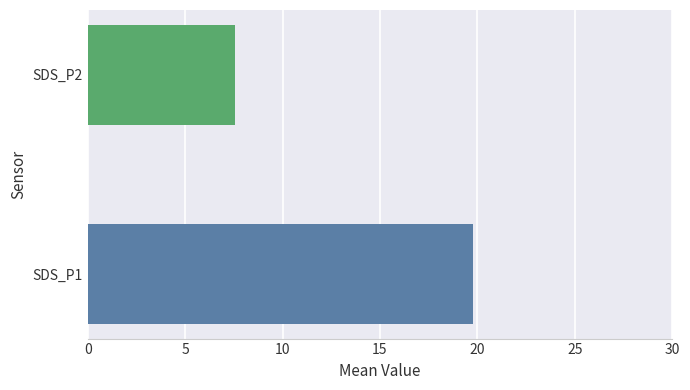

List the series in order of their peak value, highest first.

SDS_P1, SDS_P2